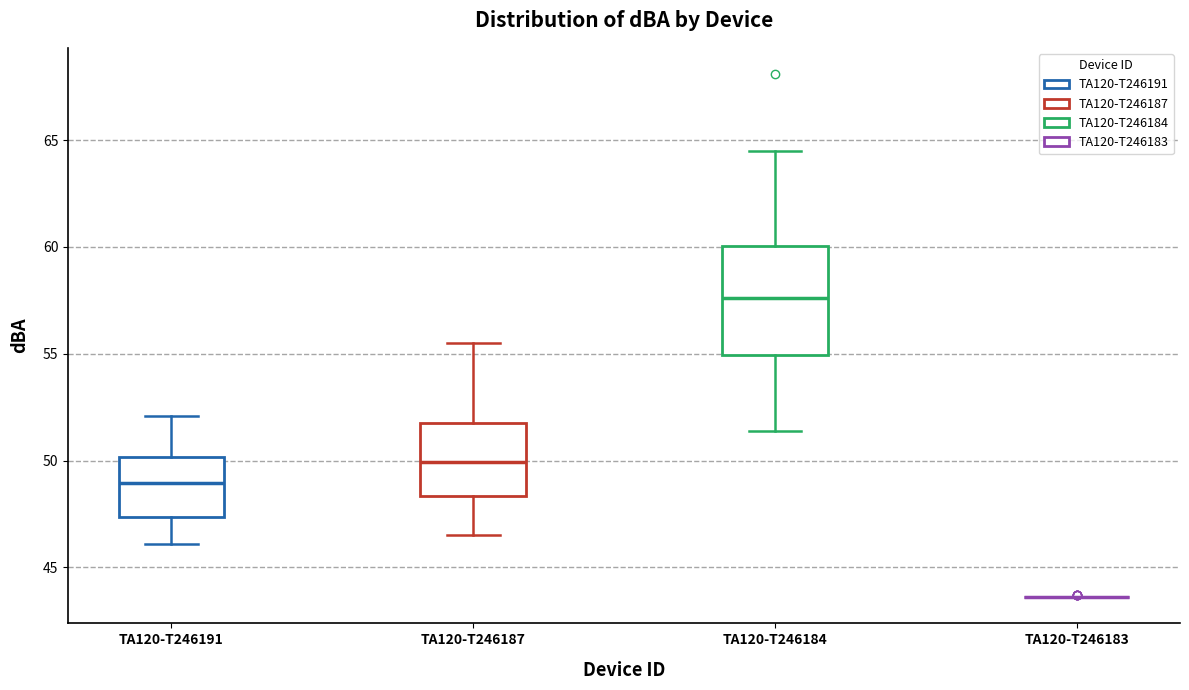

Reading left to right, transcribe this box plot: for each box, give where its median line is, the range the box spans, and where its two whiskers end, as read against the y-axis. The values are not printed on the chart, so give them approximately, as read against the axis.

TA120-T246191: median 49.0, box 47.5 to 50.0, whiskers 46.0 to 52.0
TA120-T246187: median 50.0, box 48.5 to 52.0, whiskers 46.5 to 55.5
TA120-T246184: median 57.5, box 55.0 to 60.0, whiskers 51.5 to 64.5
TA120-T246183: box collapsed to a line at 43.5, whiskers 43.5 to 43.5